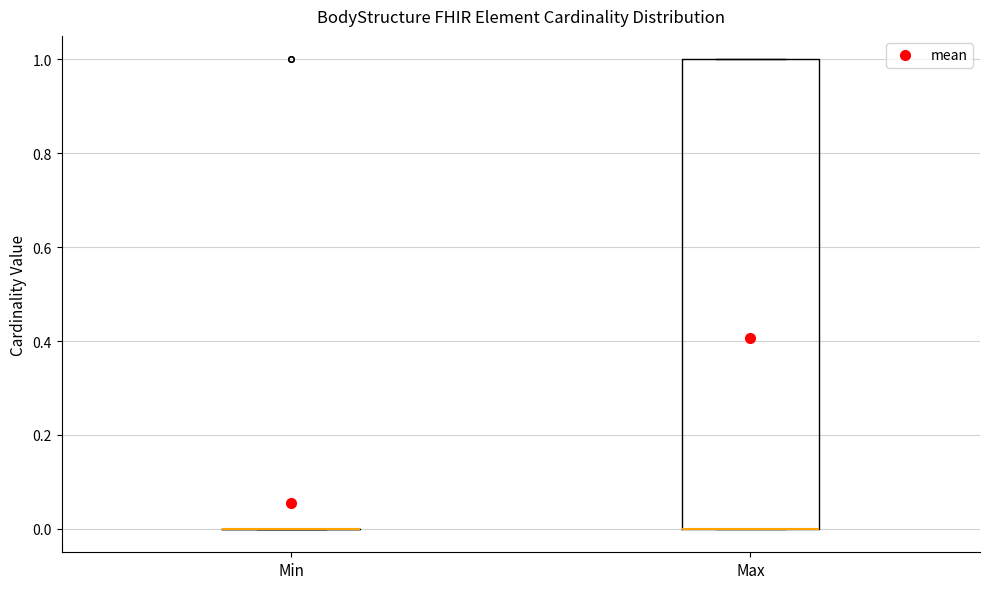

Reading left to right, transcribe this box plot: for each box, give where its median line is, the range the box spans, and where its two whiskers end, as read against the y-axis. The values are not printed on the chart, so give them approximately, as read against the axis.

Min: box collapsed to a line at 0, whiskers 0 to 0
Max: median 0 (drawn on the box's lower edge), box 0 to 1, whiskers 0 to 1